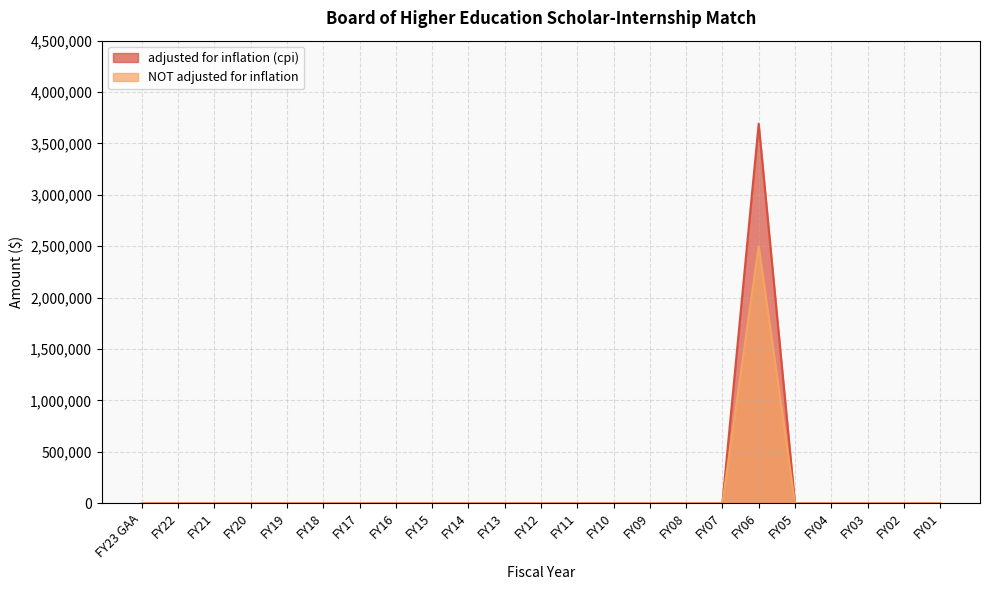

Between FY20 and FY16, which is larger?

FY20